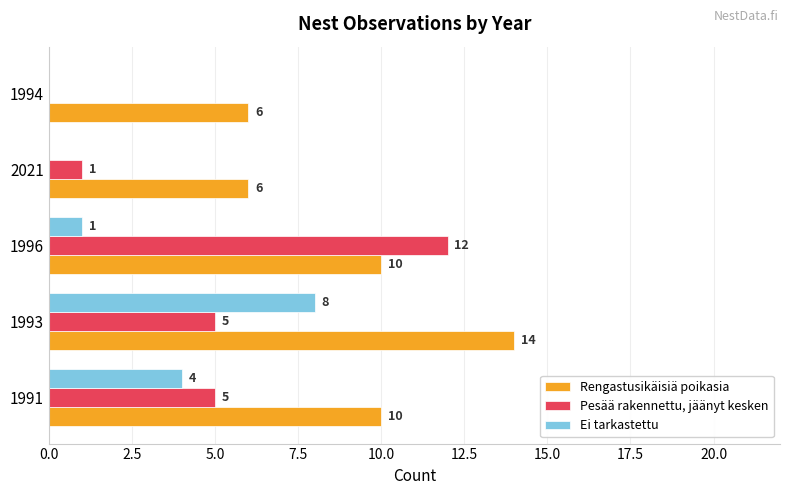

Count the number of categories in the chart.

5